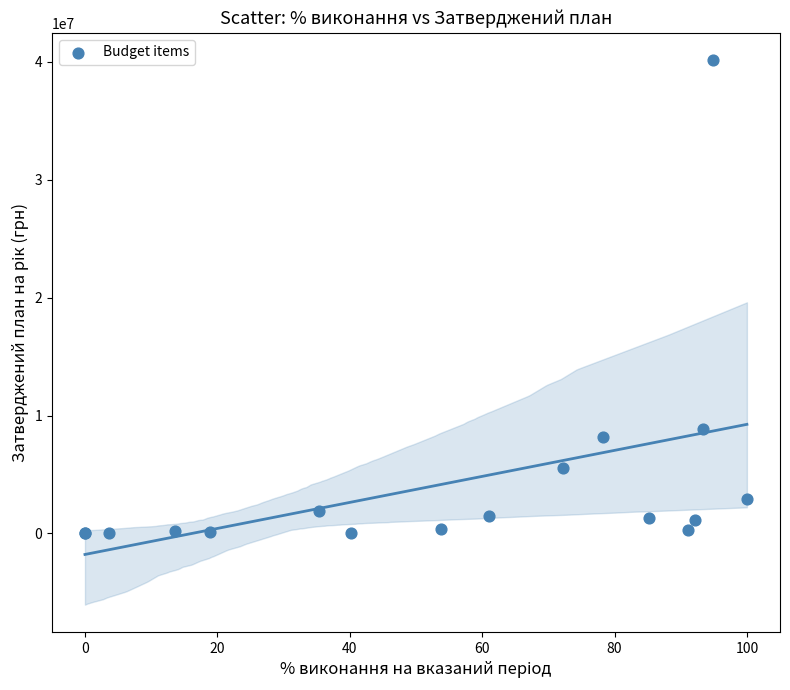

What Y value in the scatter plot is closest to 20077063?

8856055